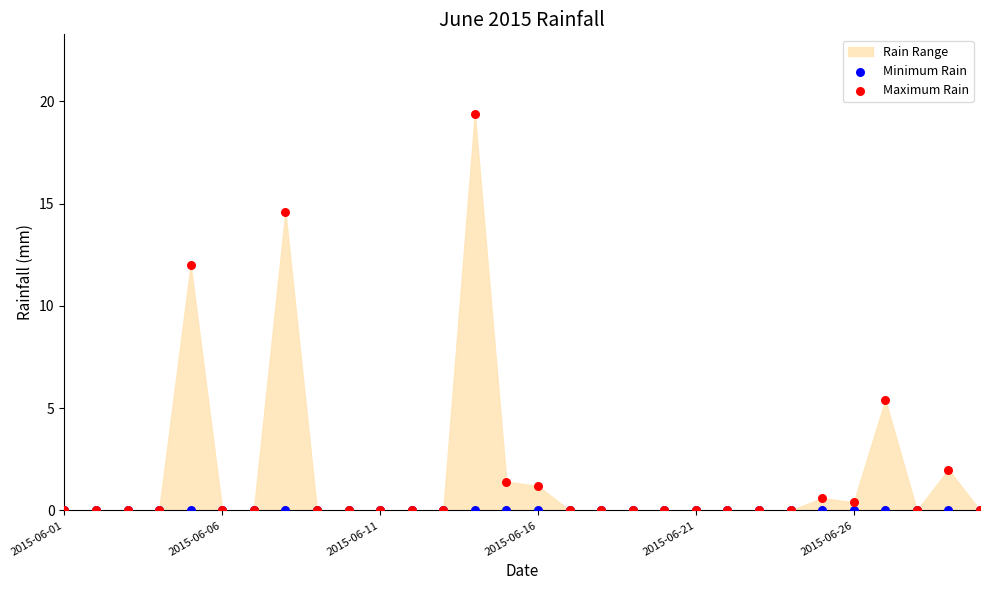

In the Maximum Rain series, what Y value is closest to 9?

12.0